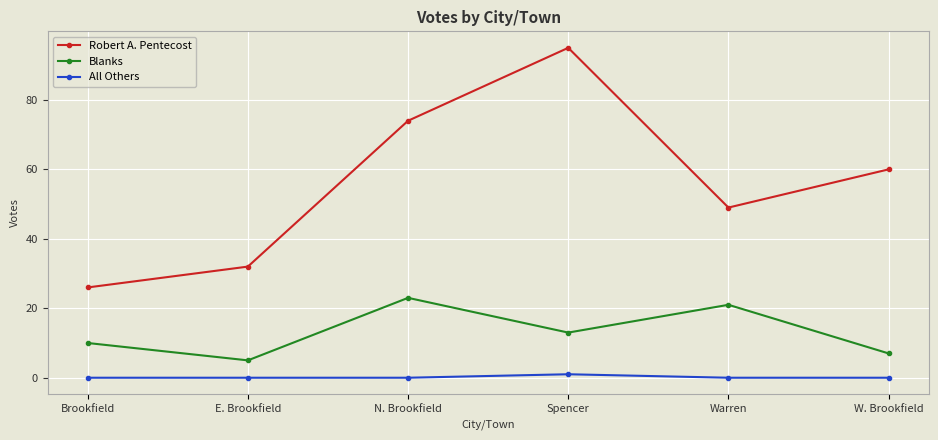

In Blanks, how many points are lower than both neighbors (excluding endpoints)?

2